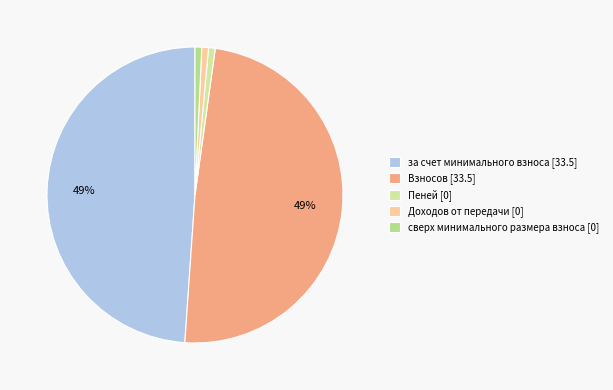

What is the largest slice in the pie chart?

за счет минимального взноса